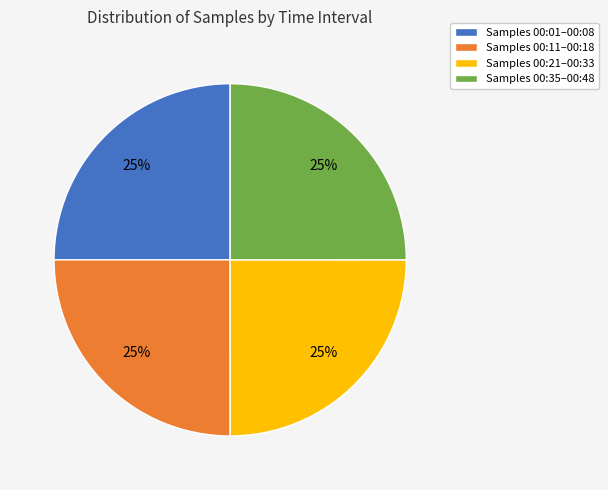

What percentage is the Samples 00:35–00:48 slice, to the nearest percent?

25%